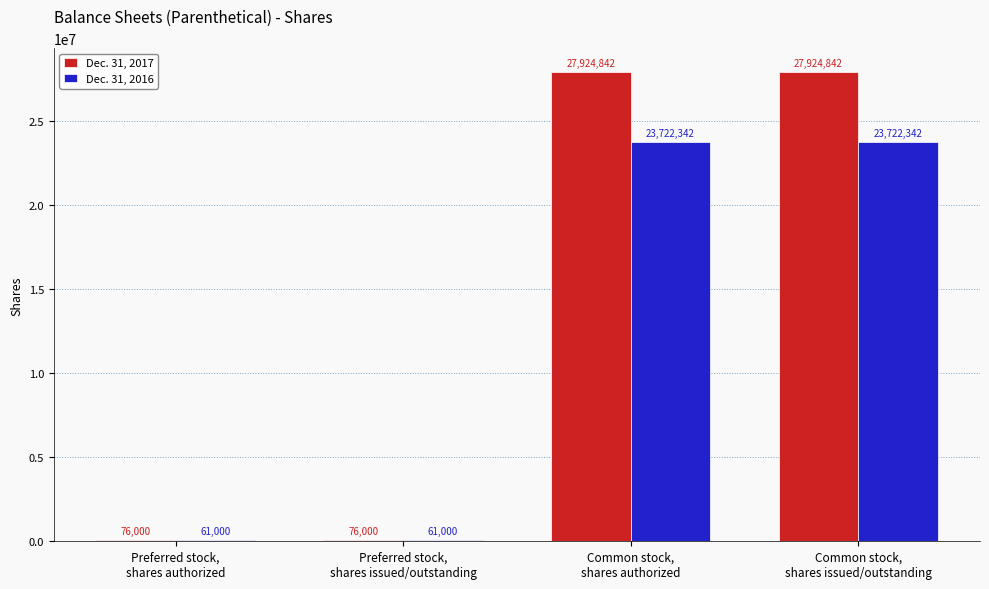

Which series has the widest spread of values?

Dec. 31, 2017